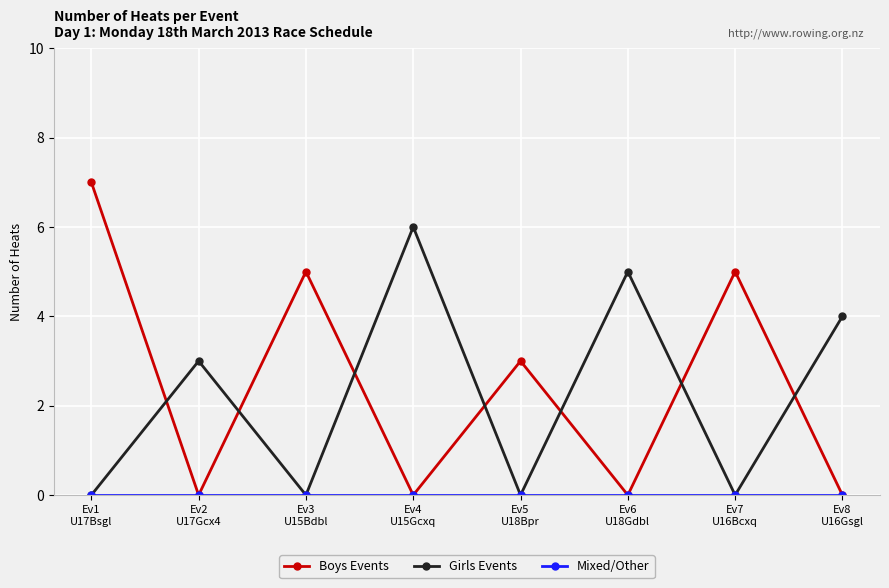

Which series has the widest spread of values?

Boys Events